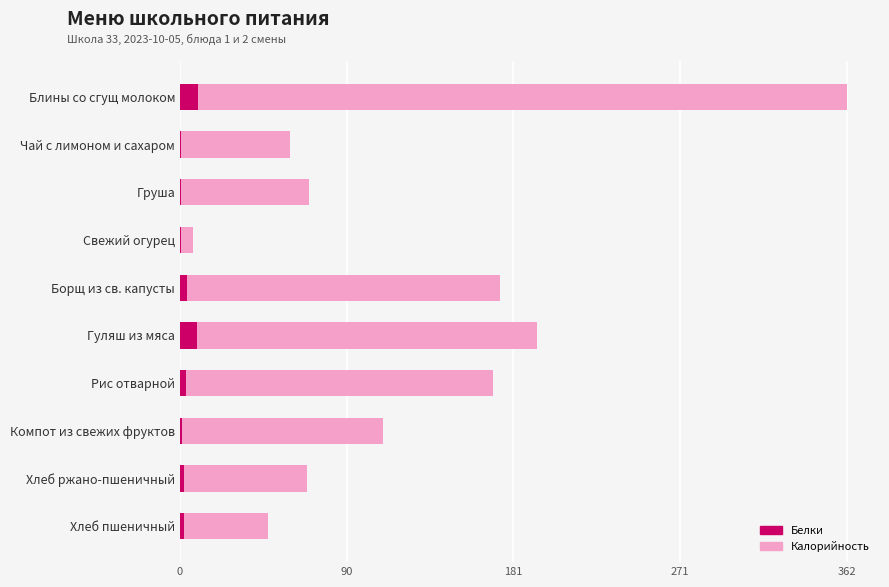

Count the number of data series in this chart.

2